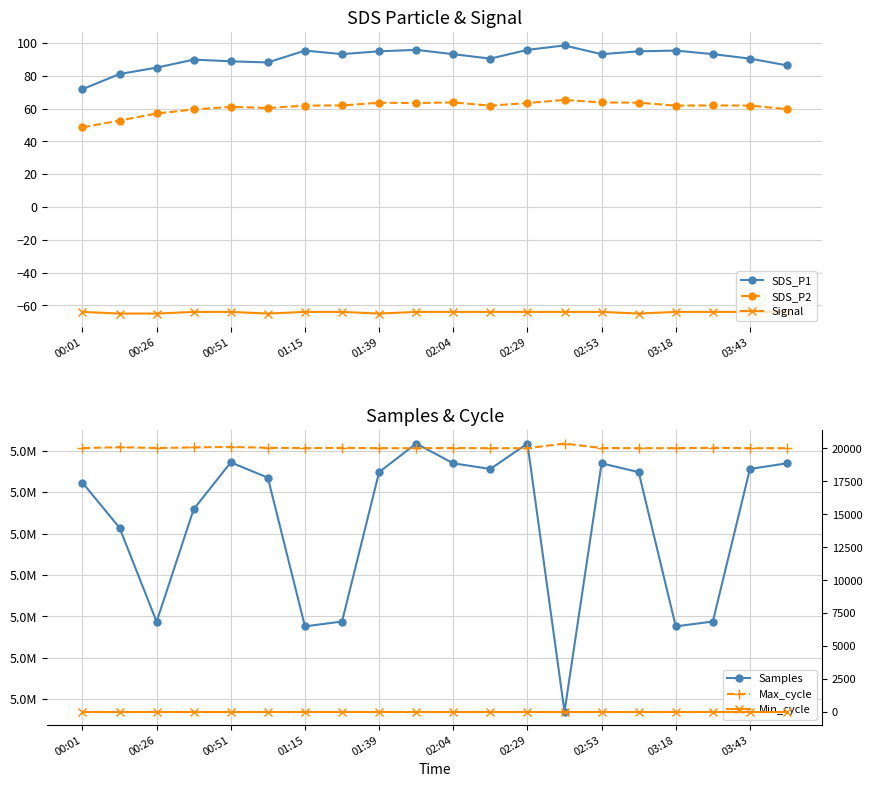

What is the difference between the maximum and minimum values in the SDS_P2 series?

16.7